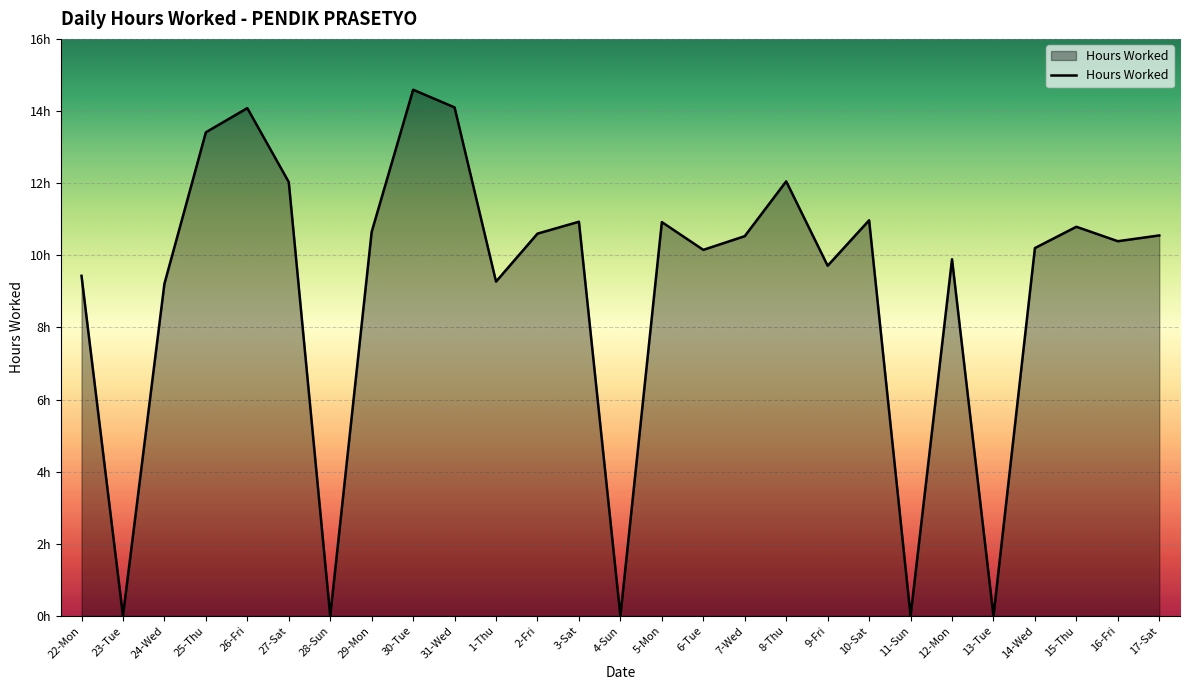

What is the value of the 12th point from the left?

10.6